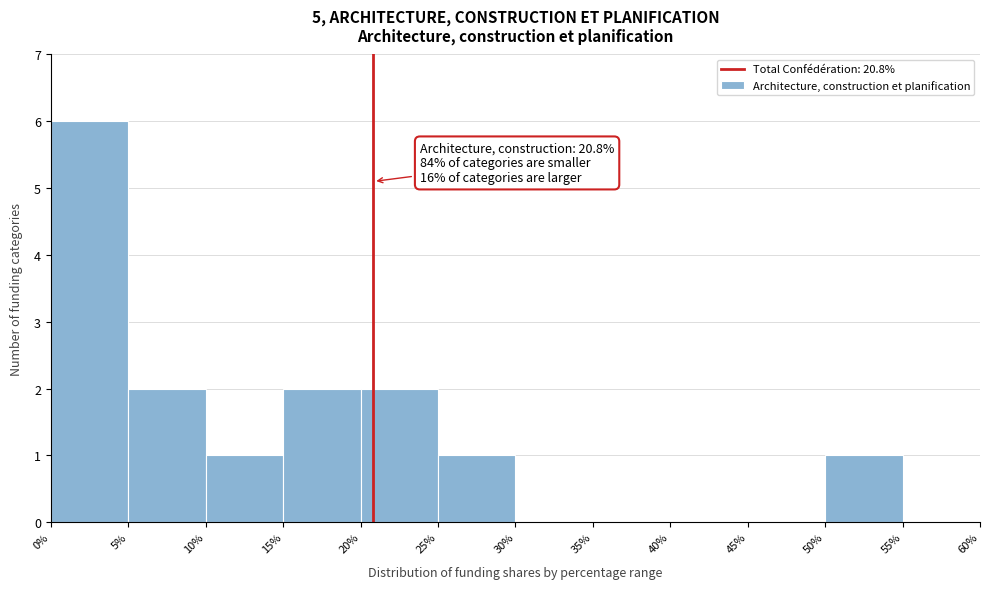

Over which range of the x-axis is the bar tallest?

0% to 5%